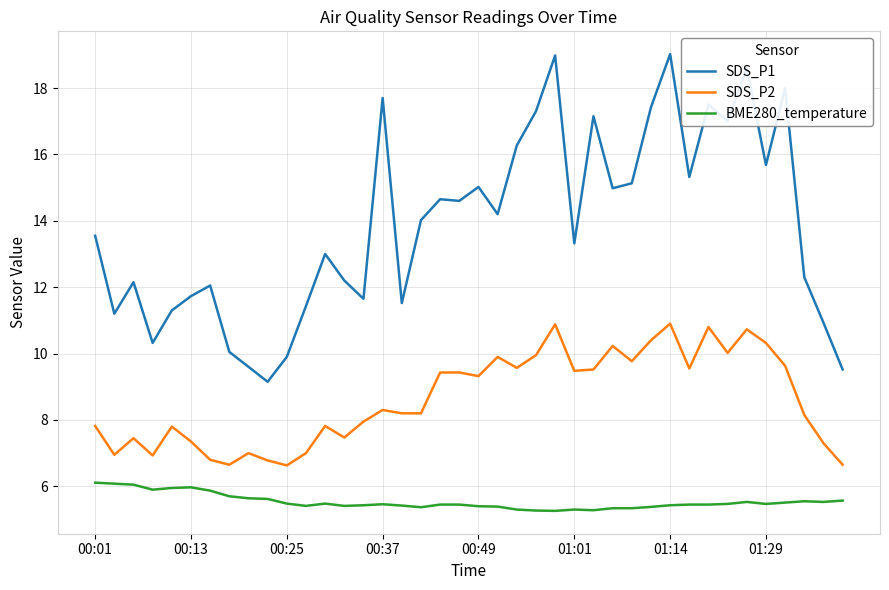

What is the difference between the maximum and minimum values in the SDS_P2 series?

4.3